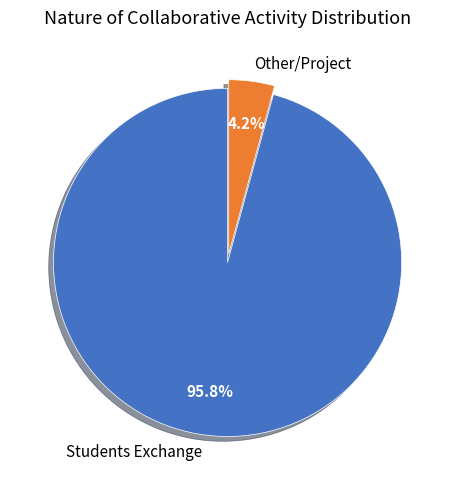

Between Students Exchange and Other/Project, which is larger?

Students Exchange